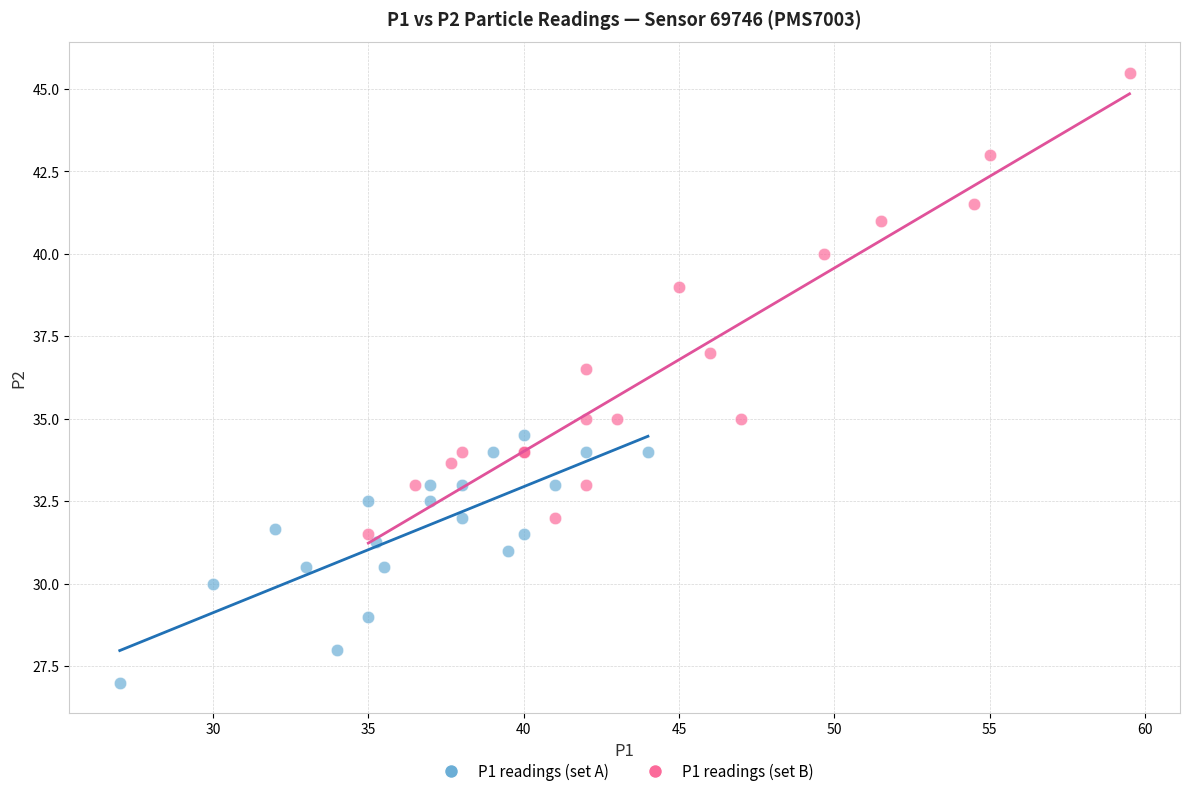

Which series reaches the minimum Y coordinate?

P1 readings (set A)